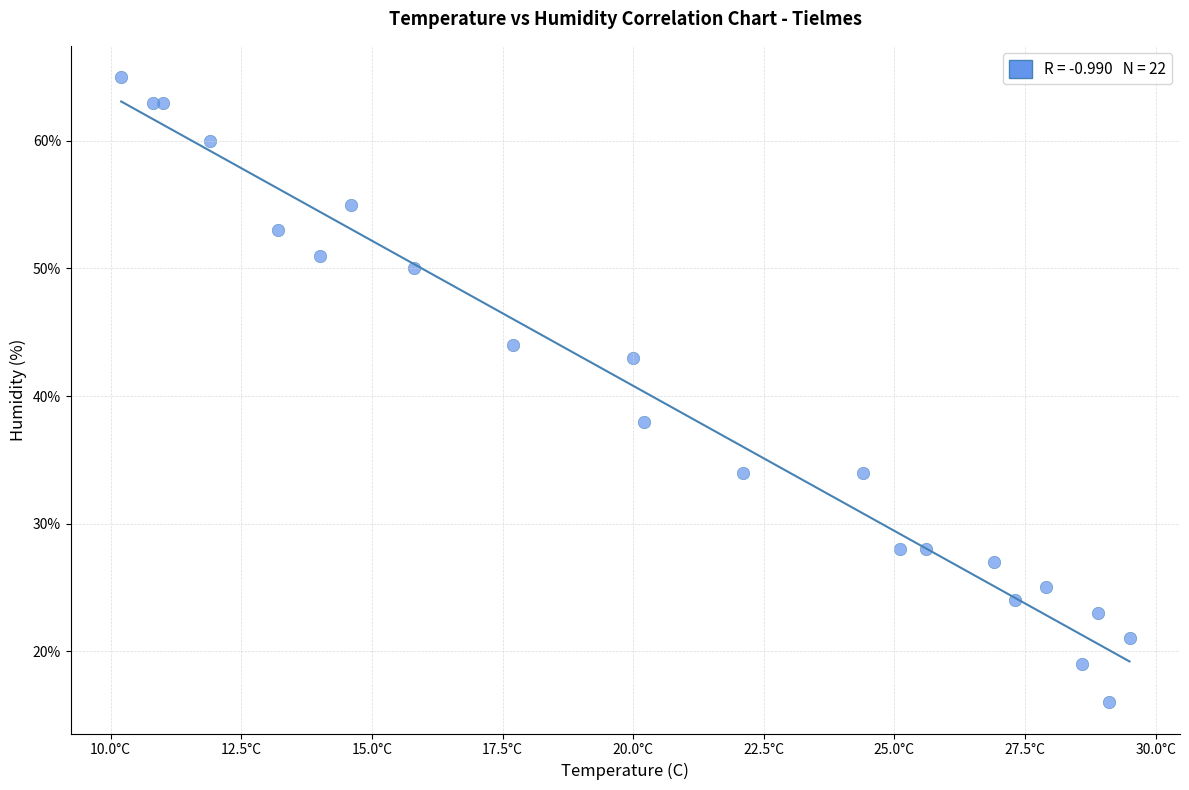

What Y value in the scatter plot is closest to 40?

38